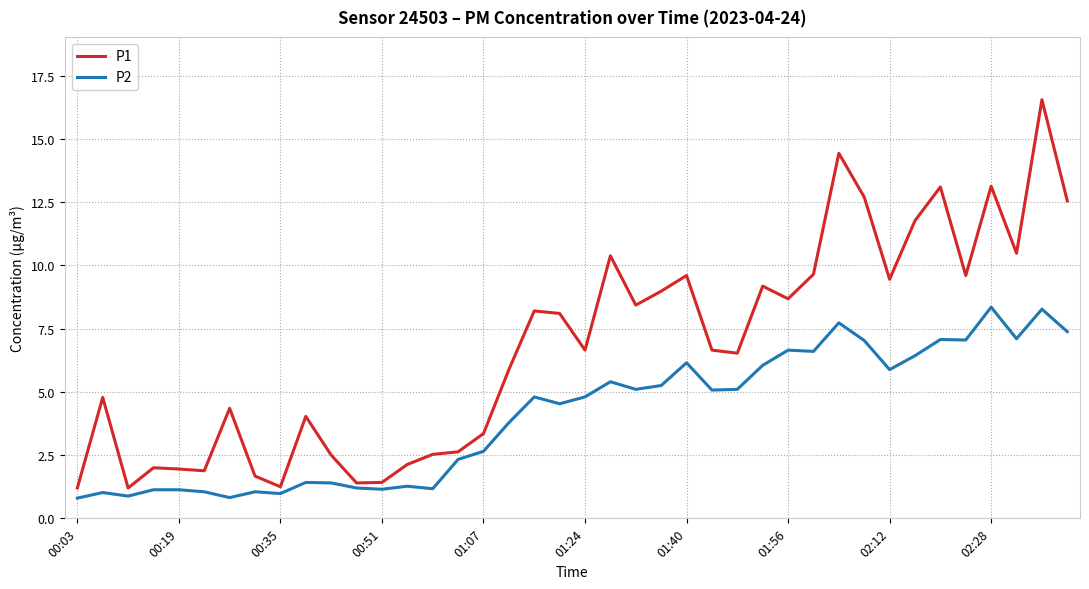

What is the lowest value of the P2 series?

0.8